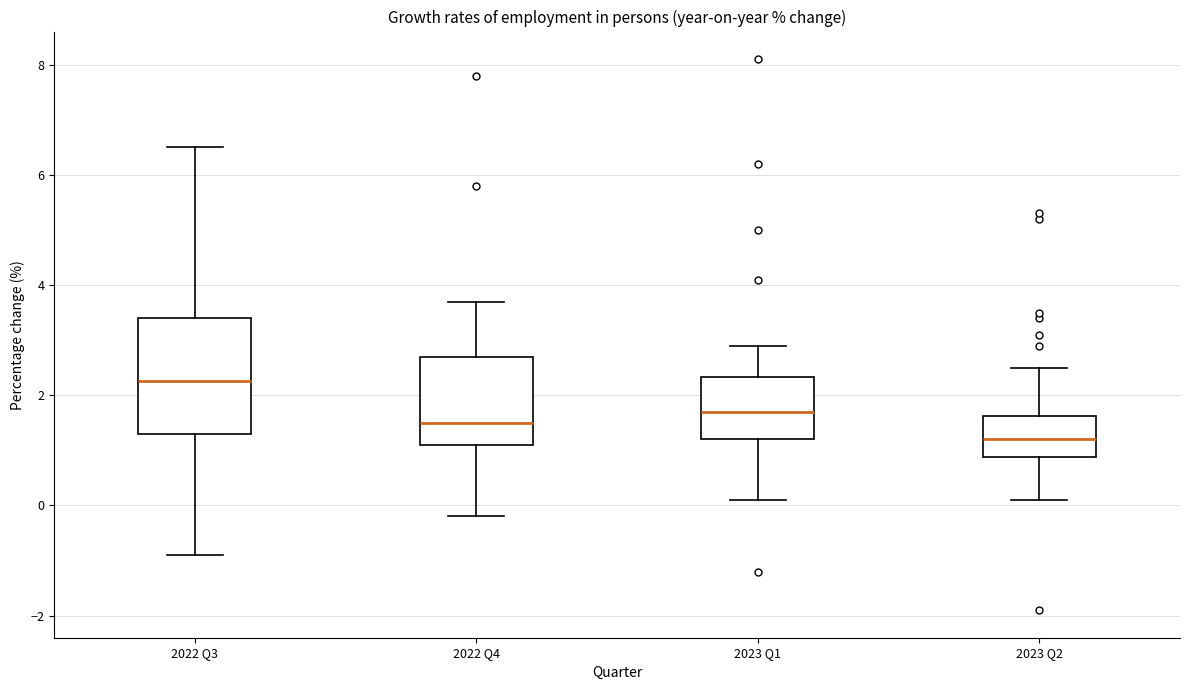

Reading left to right, transcribe this box plot: for each box, give where its median line is, the range the box spans, and where its two whiskers end, as read against the y-axis. The values are not printed on the chart, so give them approximately, as read against the axis.

2022 Q3: median 2.2, box 1.4 to 3.4, whiskers -0.8 to 6.6
2022 Q4: median 1.6, box 1.2 to 2.8, whiskers -0.2 to 3.8
2023 Q1: median 1.8, box 1.2 to 2.4, whiskers 0.2 to 3.0
2023 Q2: median 1.2, box 0.8 to 1.6, whiskers 0.2 to 2.6